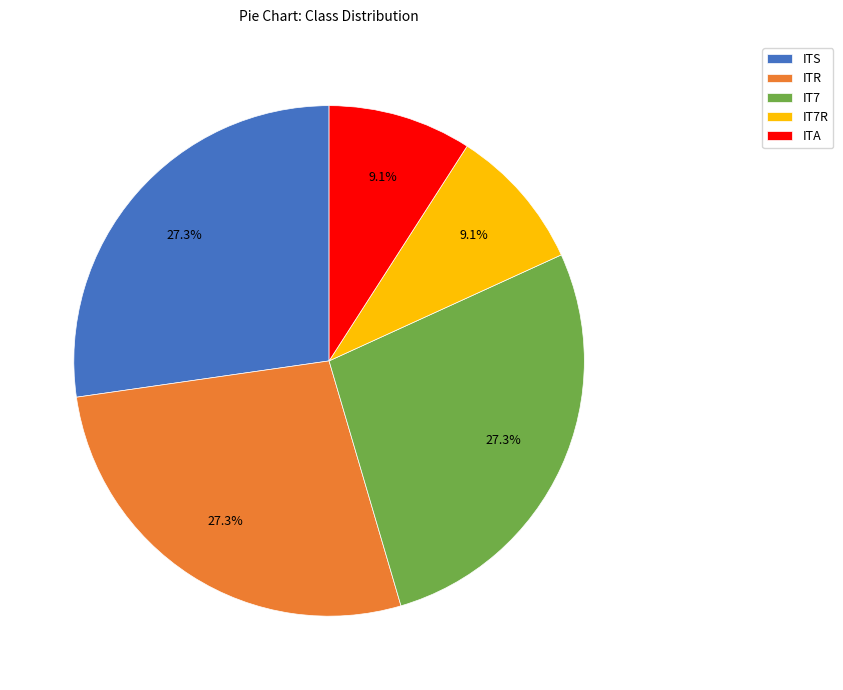

True or false: IT7R accounts for 23% of the total.

False